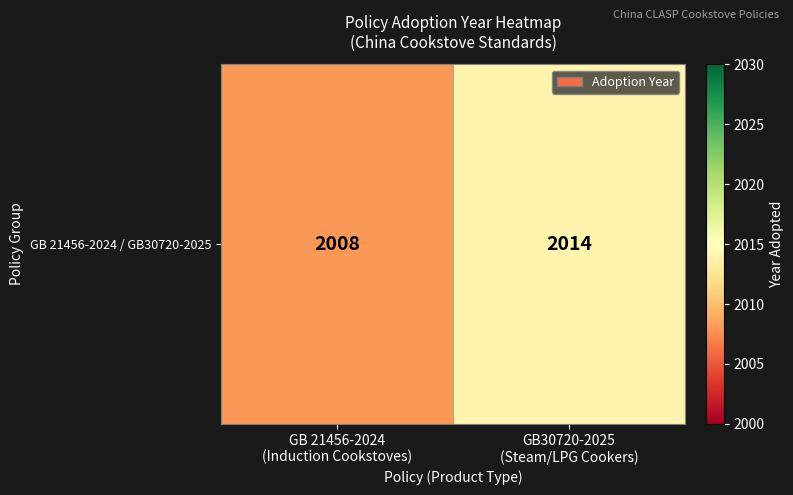

What is the ratio of the value at GB 21456-2024
(Induction Cookstoves) to the value at GB30720-2025
(Steam/LPG Cookers)?

1.0